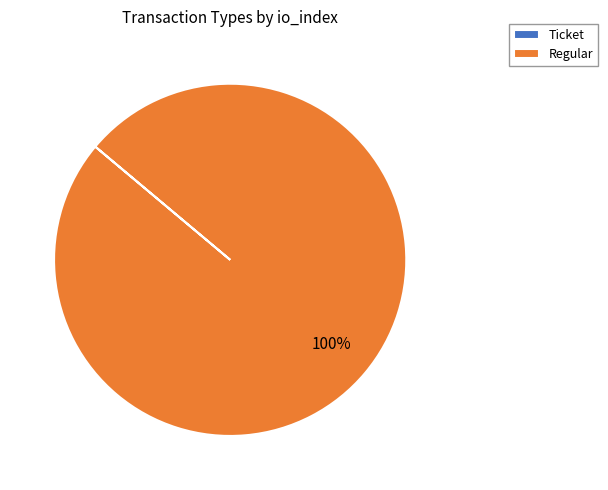

Which category has the biggest portion of the pie?

Regular